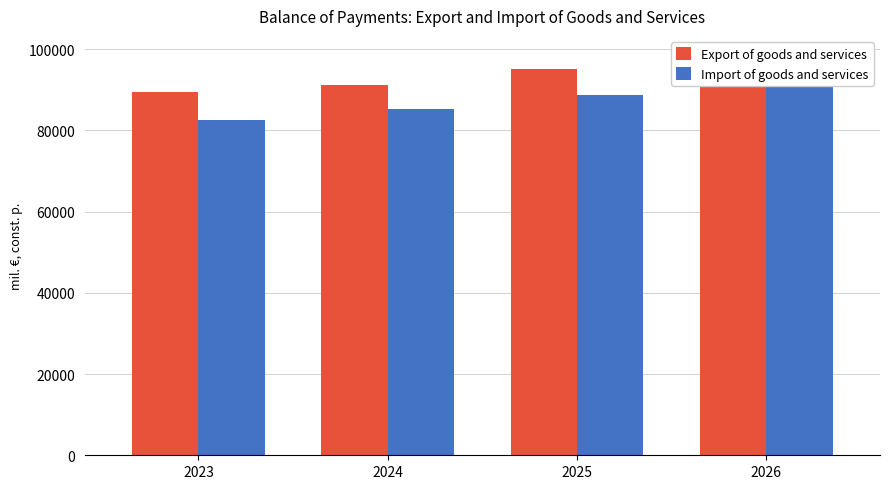

Which series changed the most between 2023 and 2025?

Import of goods and services